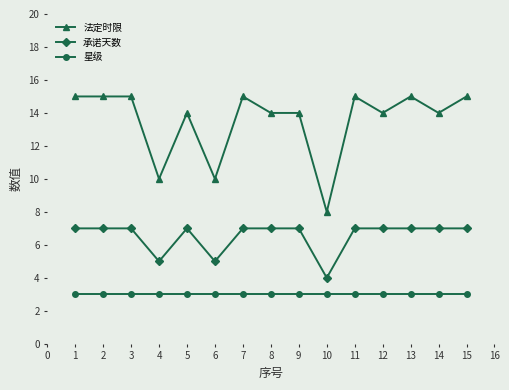

Which series has the widest spread of values?

法定时限